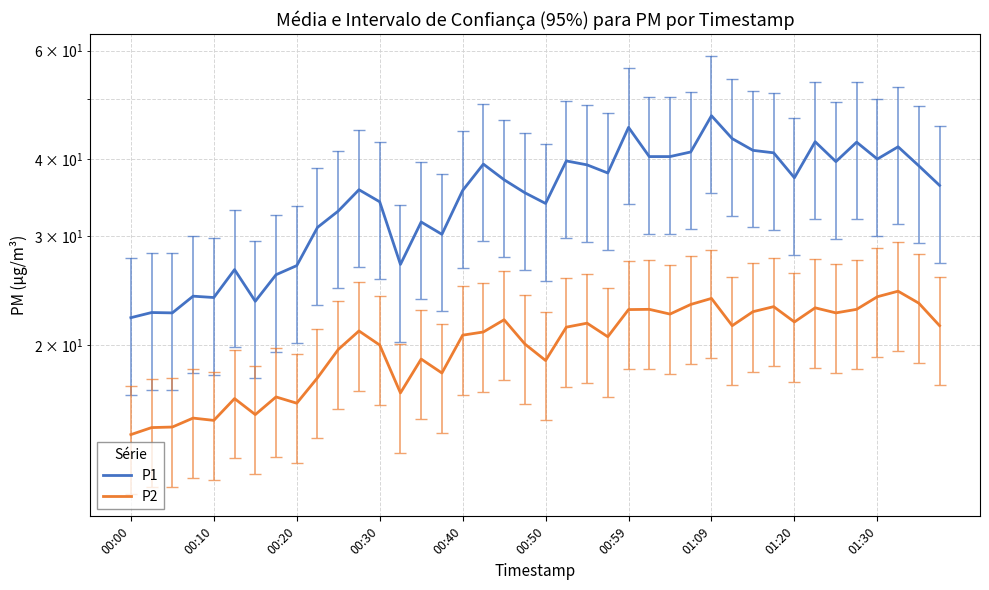

Count the number of categories in the chart.

40